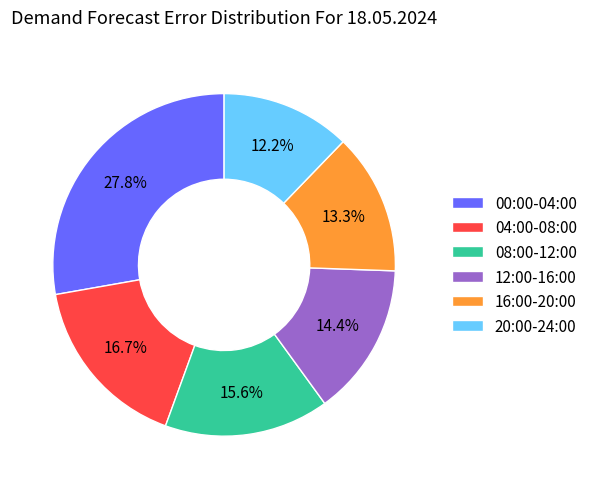

What is the total percentage of 08:00-12:00 and 12:00-16:00?

30.0%